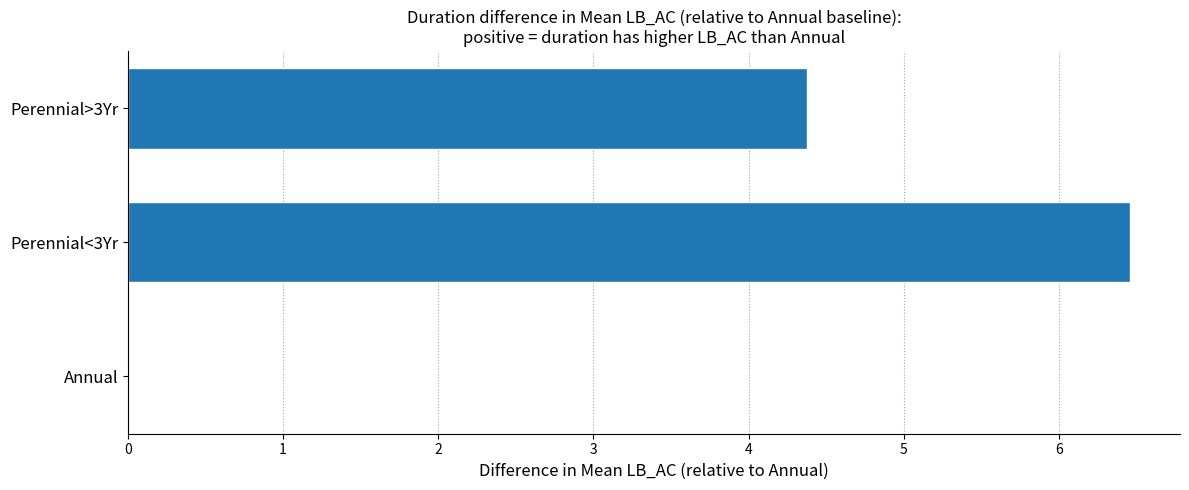

What is the sum of all values?

10.8